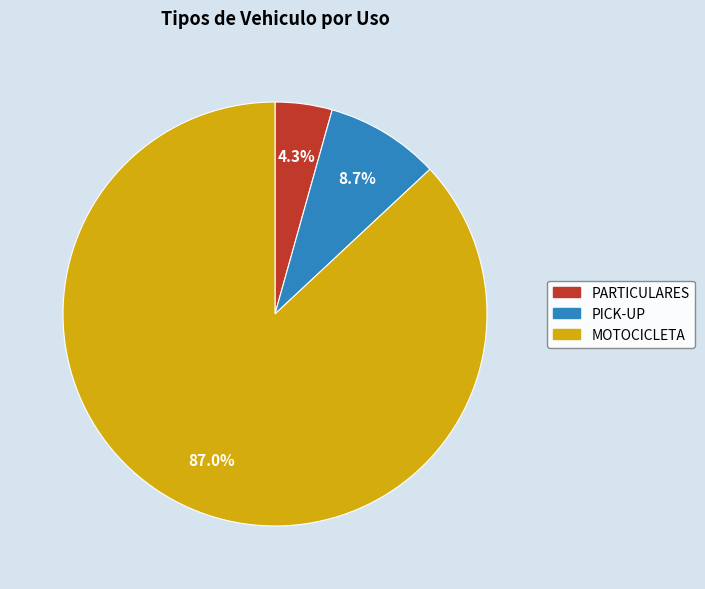

Rank the categories by value from lowest to highest.

PARTICULARES, PICK-UP, MOTOCICLETA